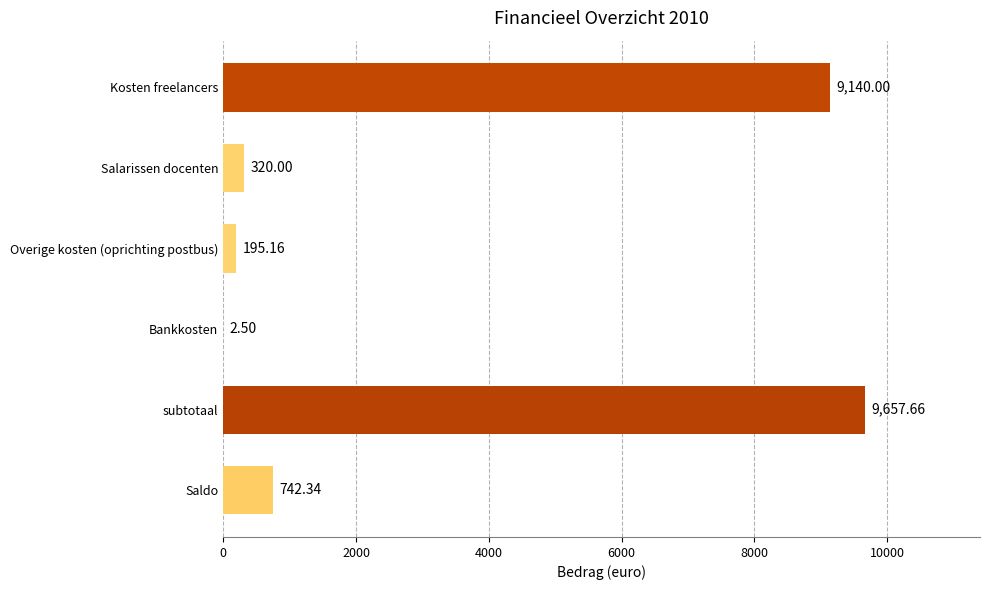

Between Bankkosten and subtotaal, which is larger?

subtotaal